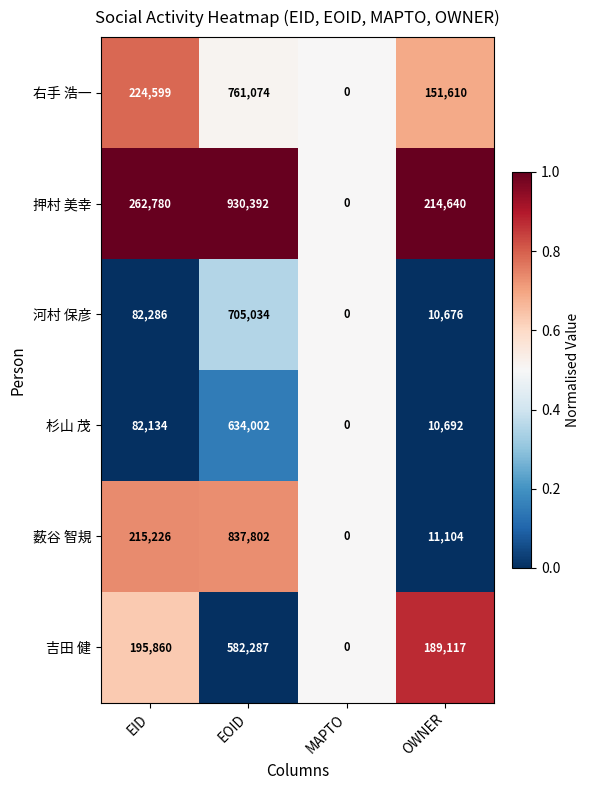

Reading right to left, transcribe all the data shown in this chart.

右手 浩一: OWNER=151610	MAPTO=0	EOID=761074	EID=224599
押村 美幸: OWNER=214640	MAPTO=0	EOID=930392	EID=262780
河村 保彦: OWNER=10676	MAPTO=0	EOID=705034	EID=82286
杉山 茂: OWNER=10692	MAPTO=0	EOID=634002	EID=82134
薮谷 智規: OWNER=11104	MAPTO=0	EOID=837802	EID=215226
吉田 健: OWNER=189117	MAPTO=0	EOID=582287	EID=195860